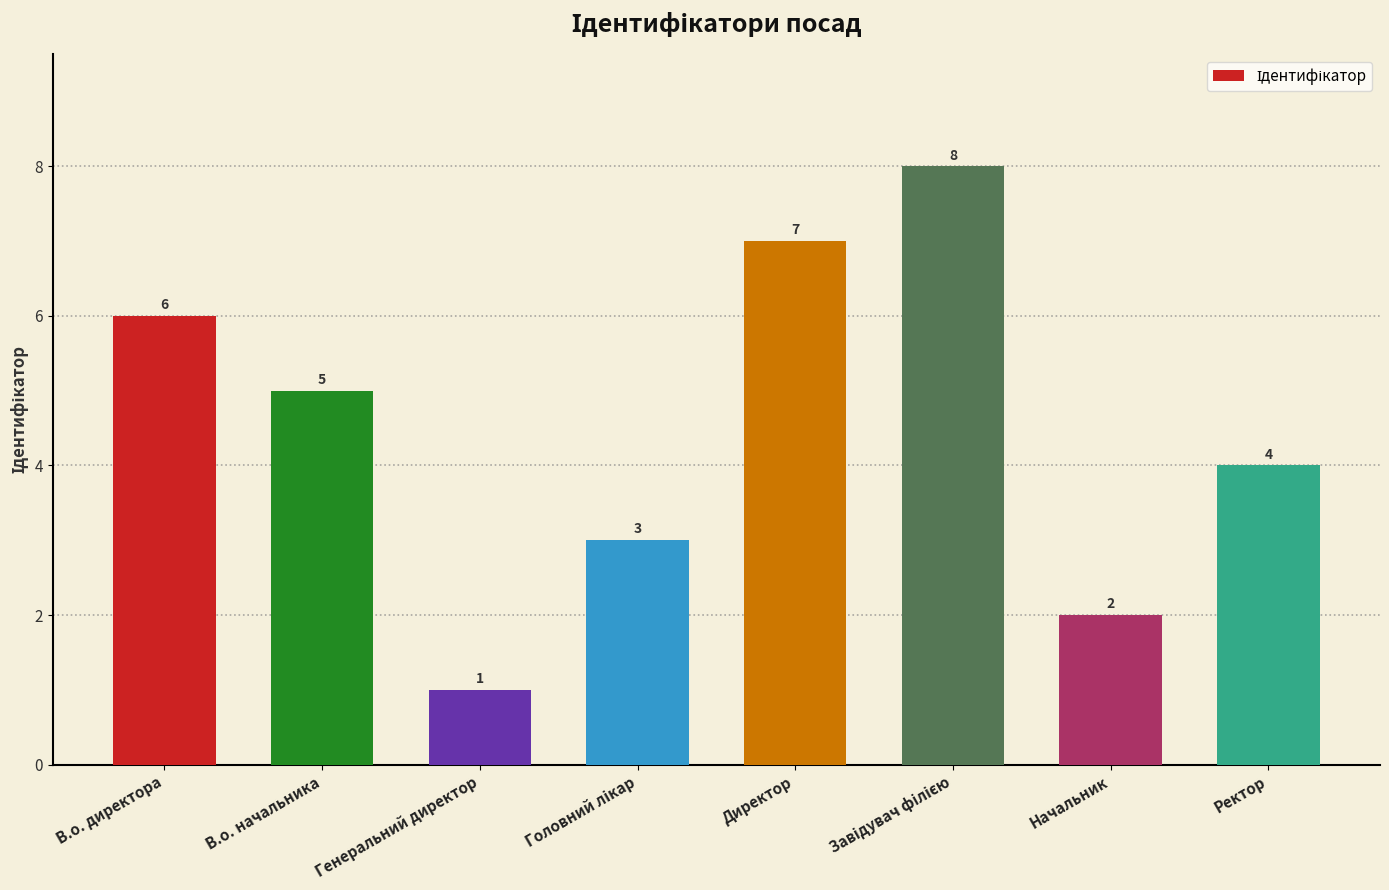

What is the change in value from Генеральний директор to Директор?

+6